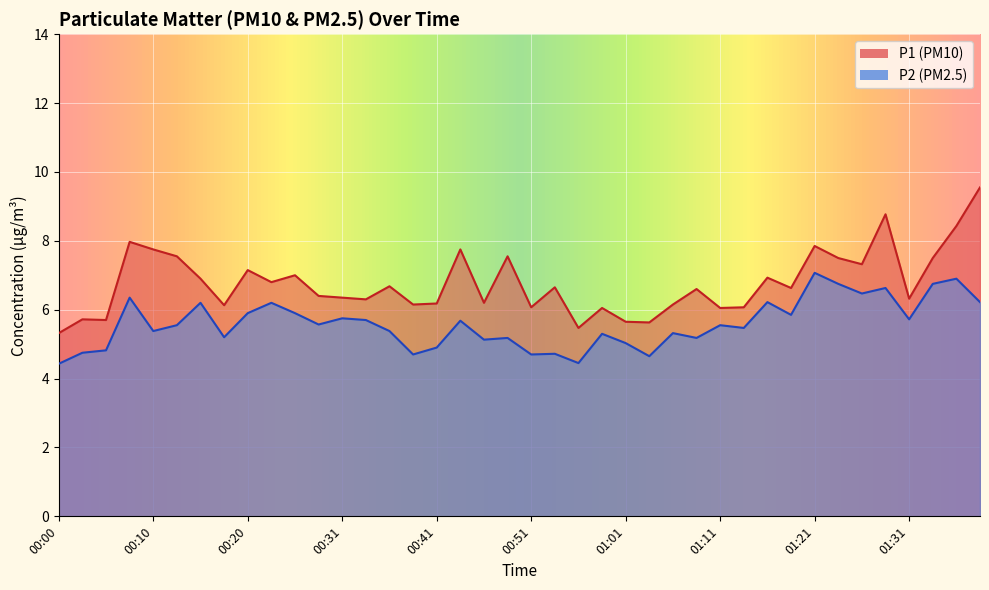

What value does the P2 series have at 00:46?

5.1